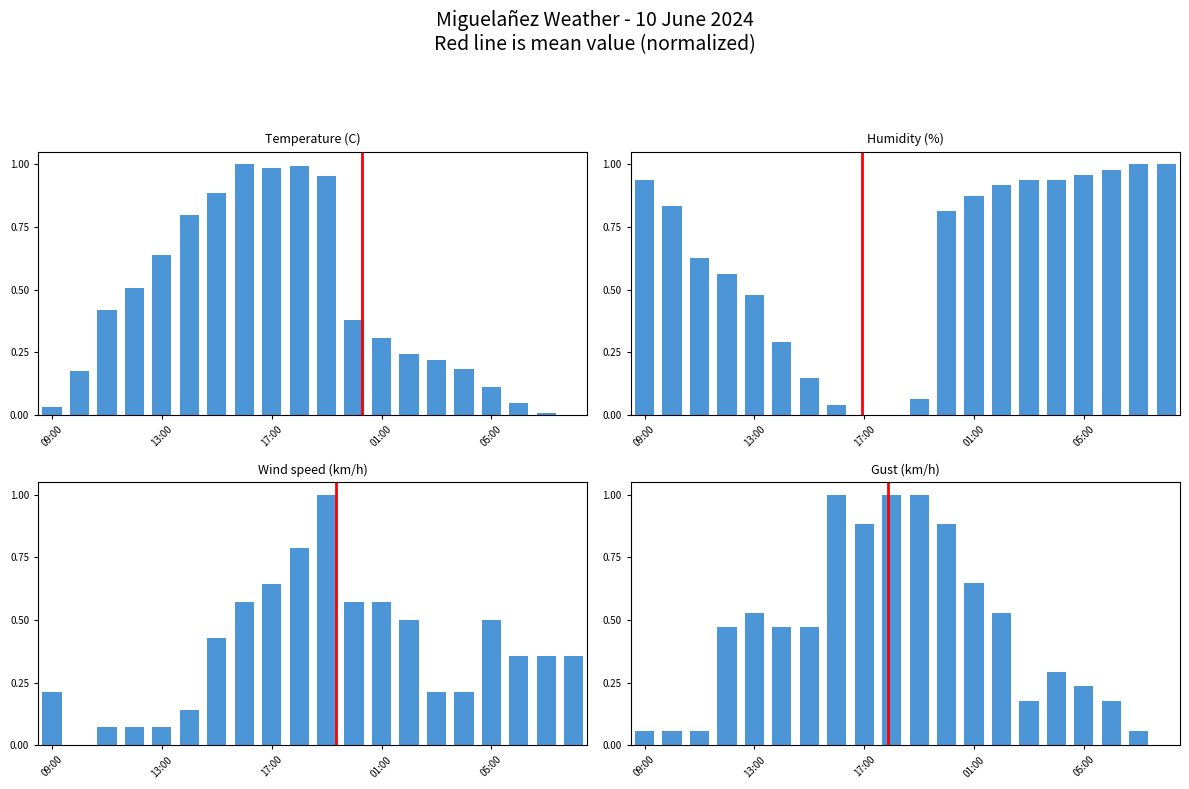

Does the chart contain stacked bars?

No